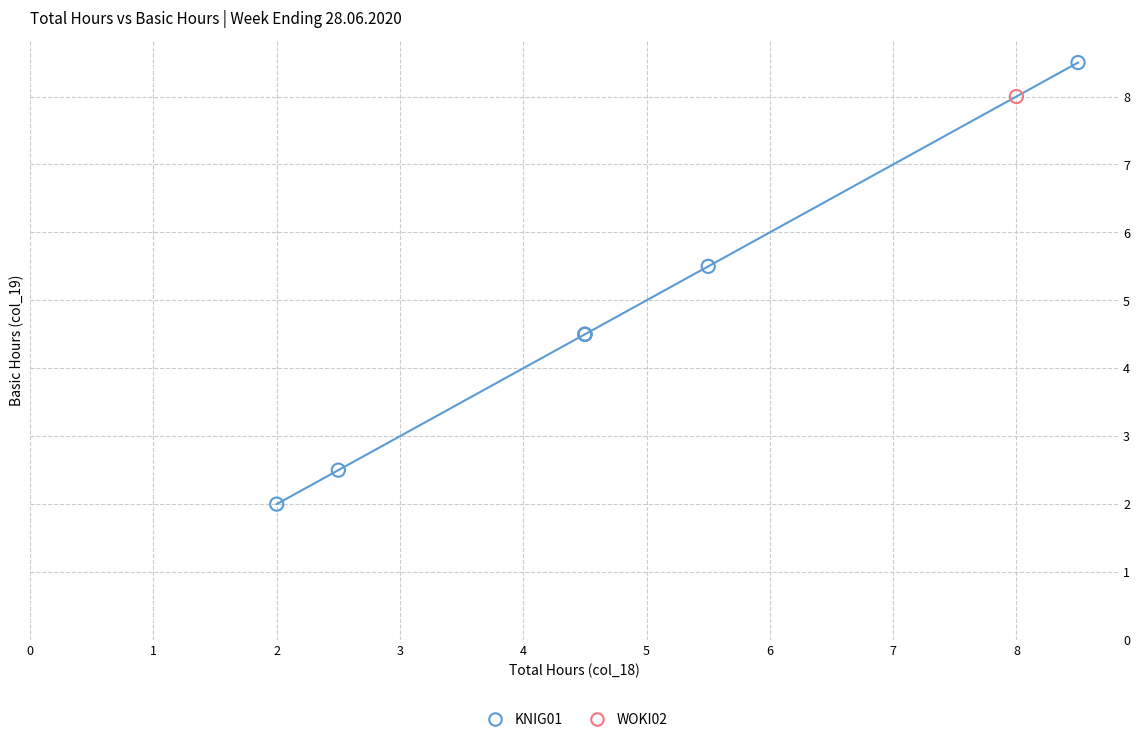

What are all the series names shown in the legend?

KNIG01, WOKI02